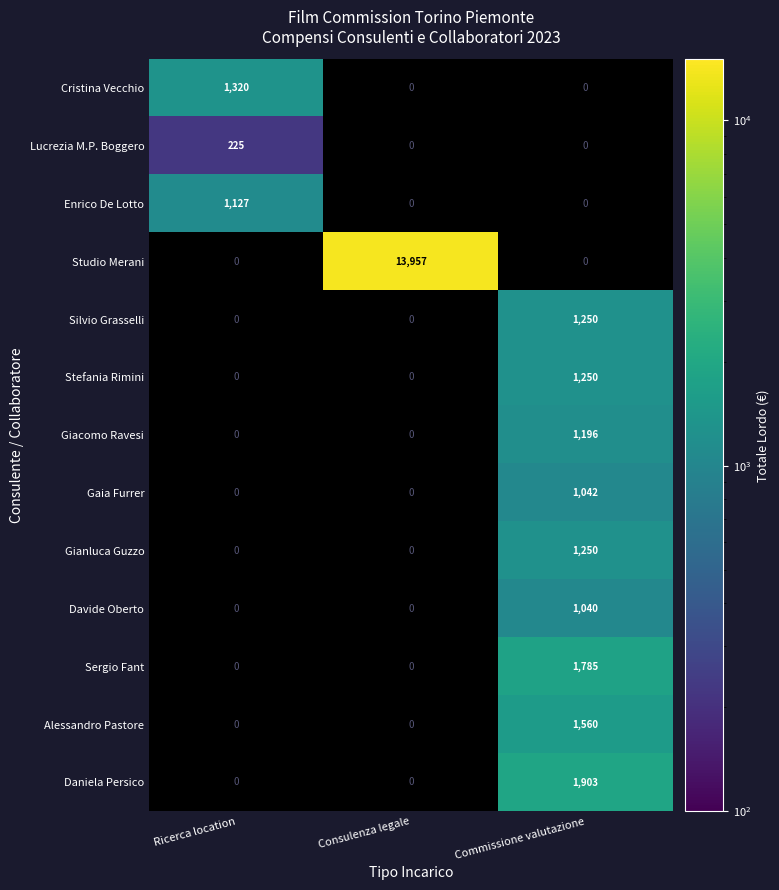

At how many categories does at least one series exceed 9035?

1